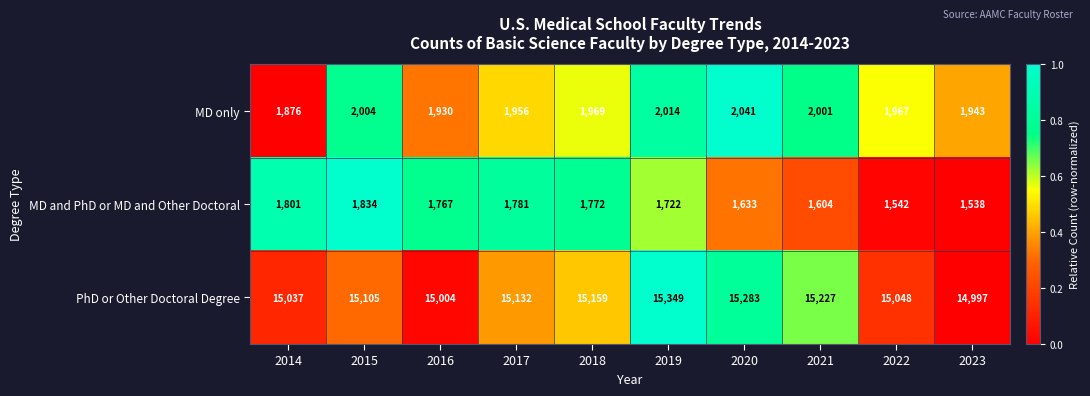

How many series are shown in this chart?

3